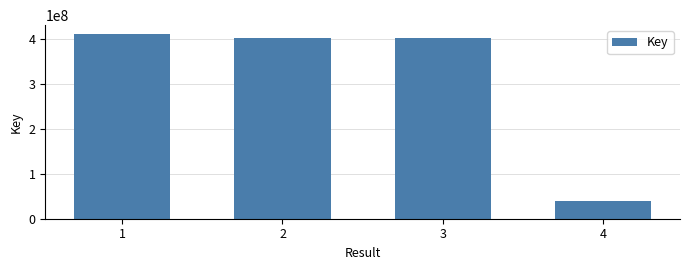

Where does the data first go above 404092960?

1